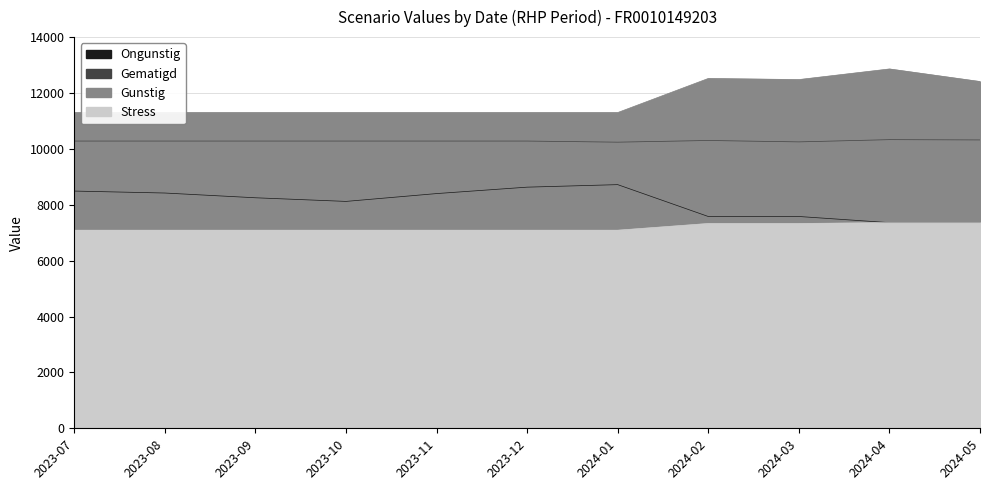

True or false: Gunstig has more than 2 interior local peaks.

False